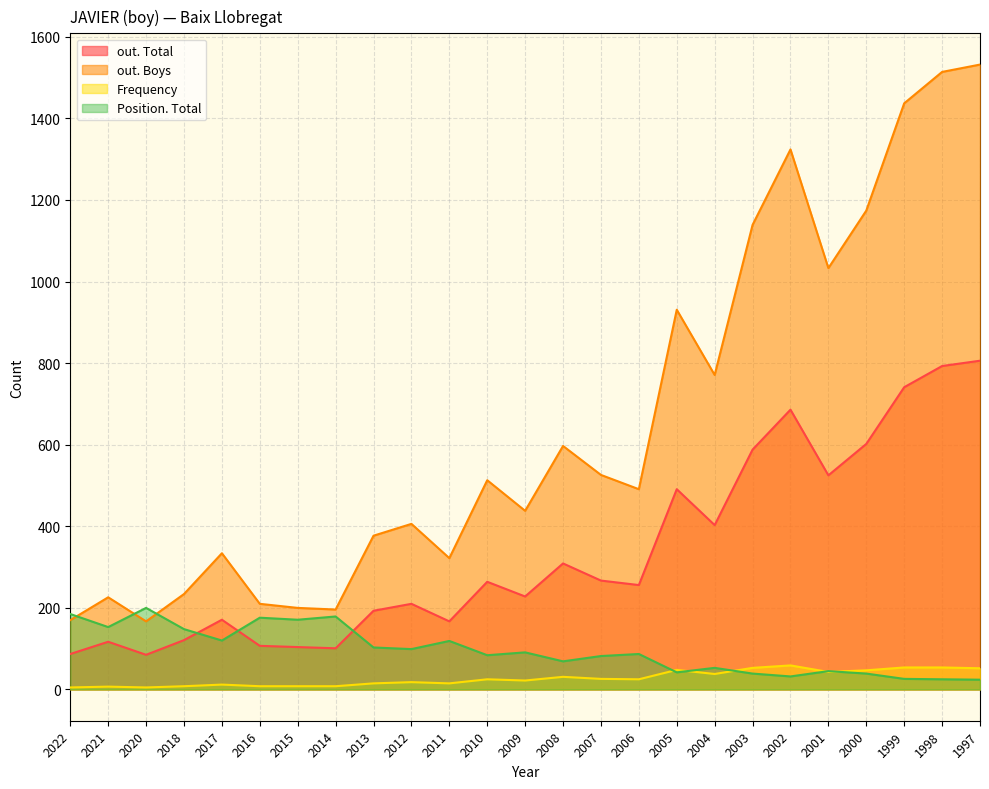

Which has a higher value, 2009 or 2007?

2007